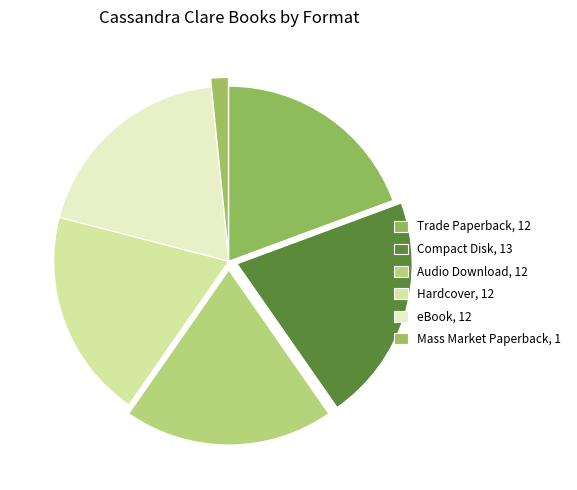

Which slice is the largest?

Compact Disk